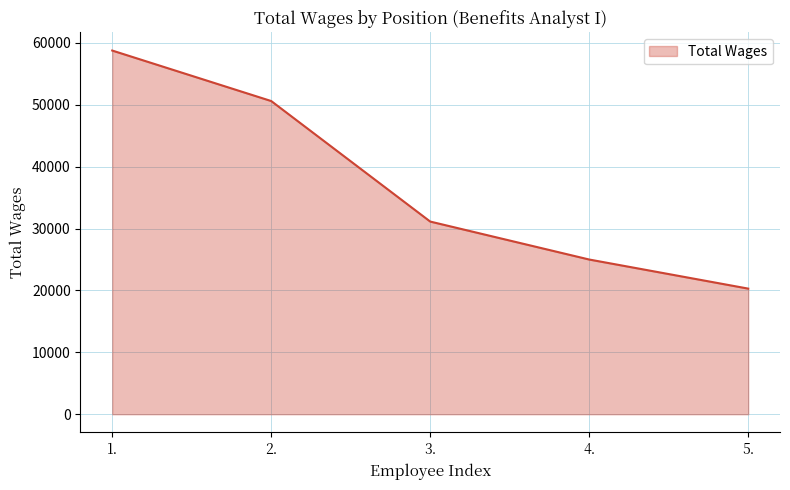

Is it true that the value at 3. is 55479?

False